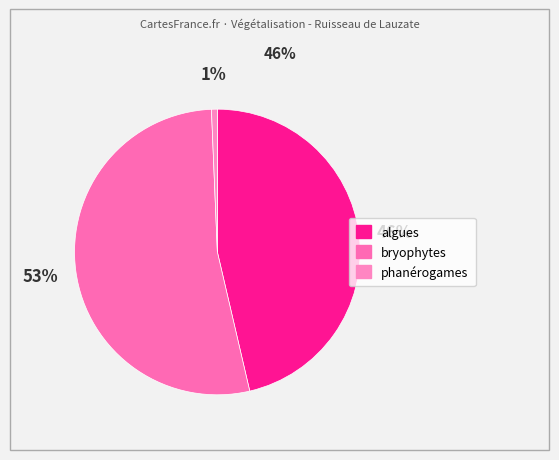

How many slices are in this pie chart?

3